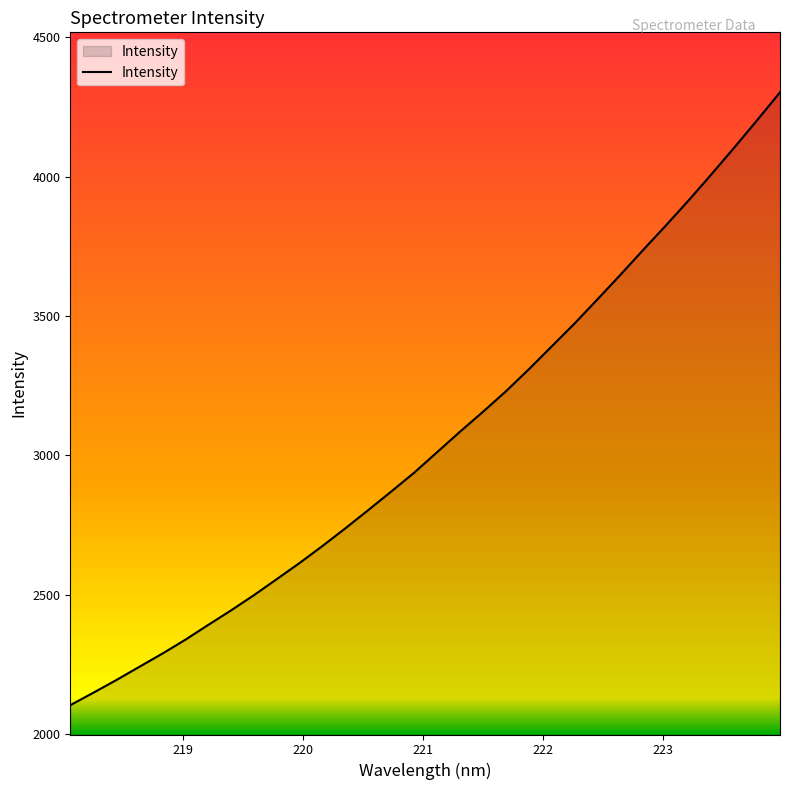

What is the difference between the maximum and minimum values?

2198.6